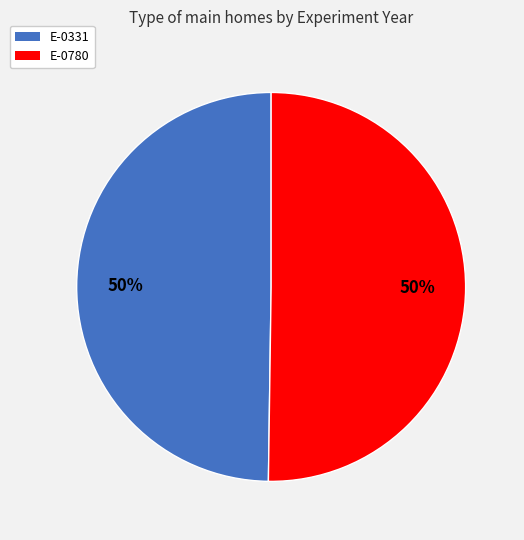

The E-0331 slice represents 58% of the pie. True or false?

False